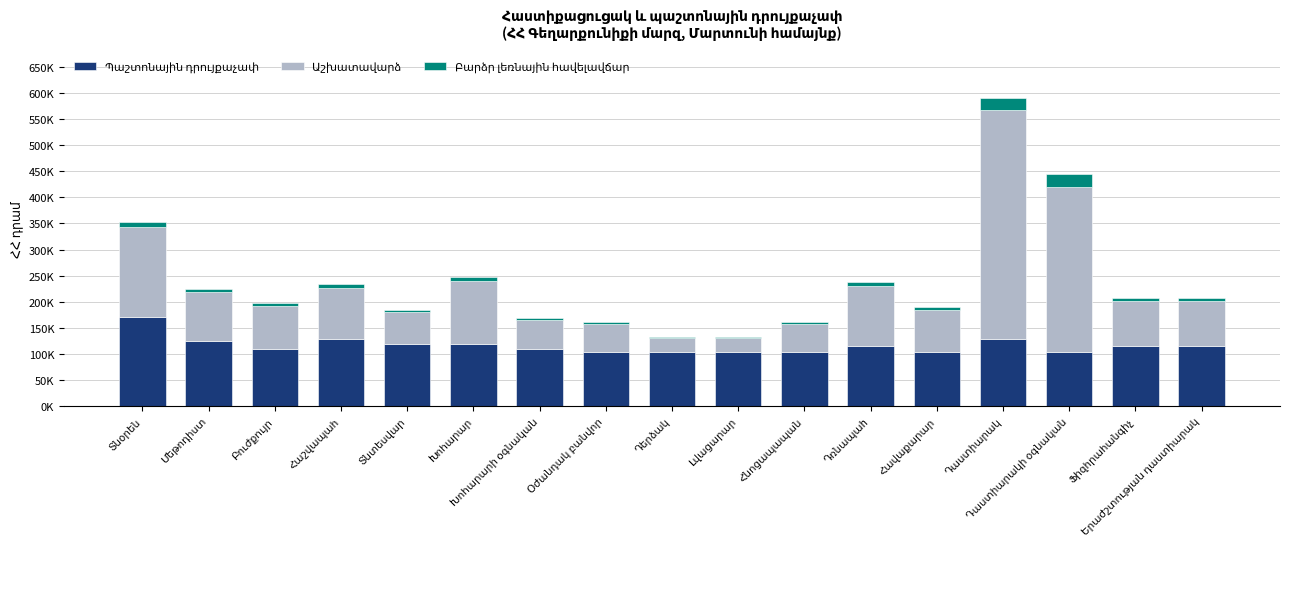

Does the chart contain stacked bars?

Yes